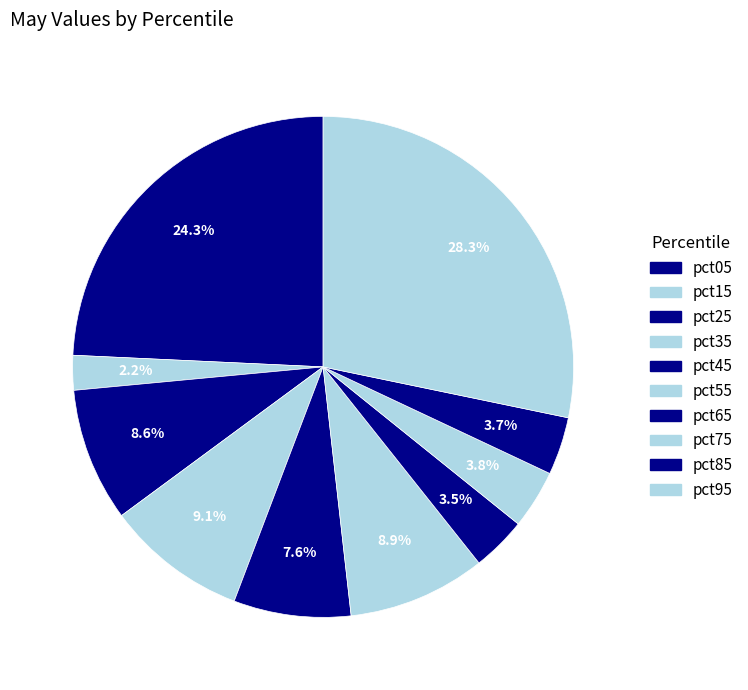

How many slices are in this pie chart?

10